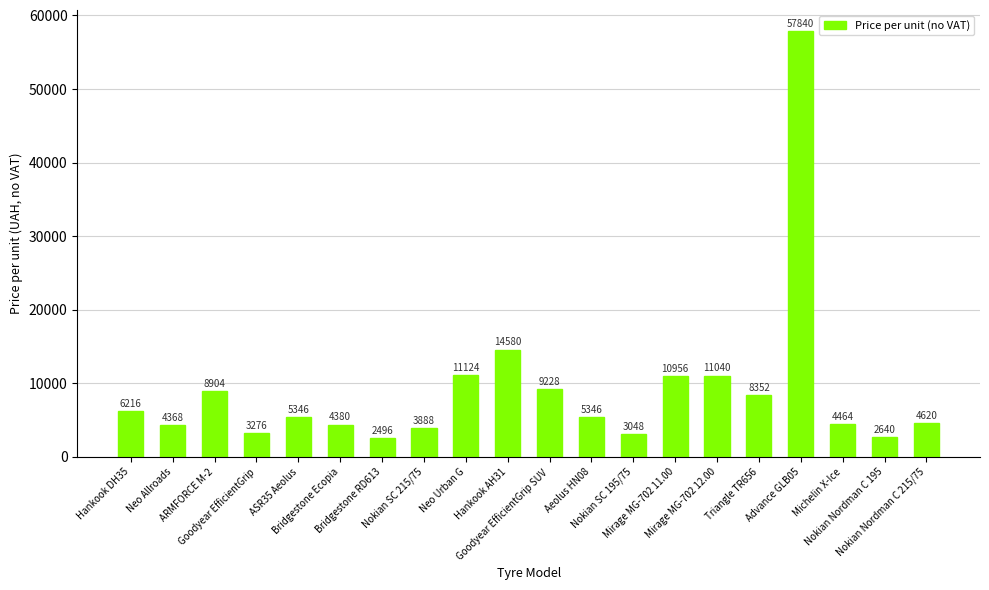

What is the difference between the values at Mirage MG-702 12.00 and Hankook AH31?

3540